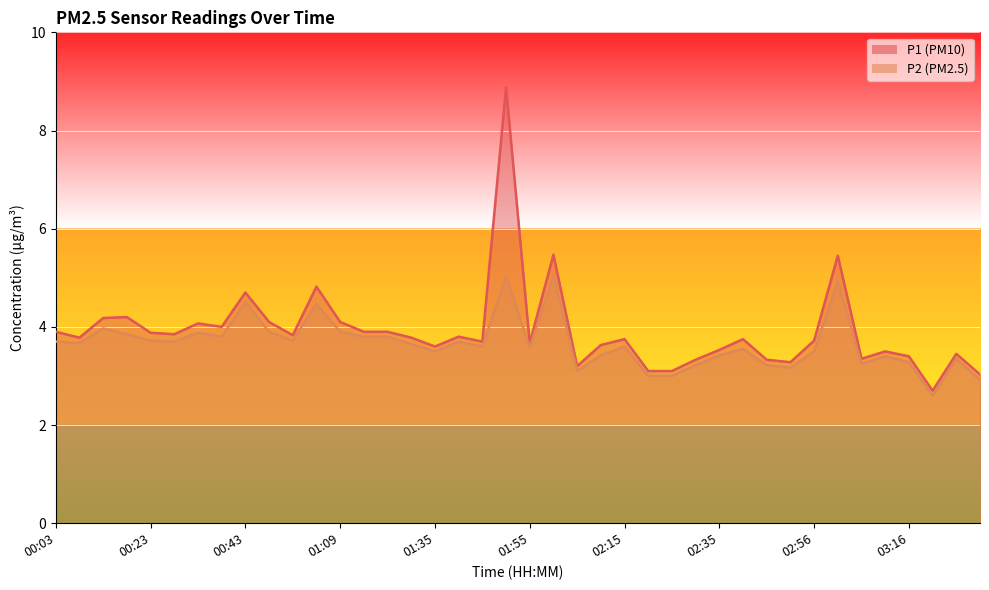

Rank the categories by P2 value from lowest to highest.

03:21, 03:31, 02:20, 02:25, 02:05, 02:51, 02:30, 02:46, 03:06, 03:16, 03:26, 03:11, 02:10, 02:35, 01:35, 02:56, 02:41, 01:55, 01:45, 02:15, 01:30, 00:08, 00:03, 00:28, 01:40, 00:23, 00:53, 00:38, 01:14, 01:19, 00:18, 00:33, 00:48, 01:09, 00:13, 01:03, 00:43, 03:01, 01:50, 02:00